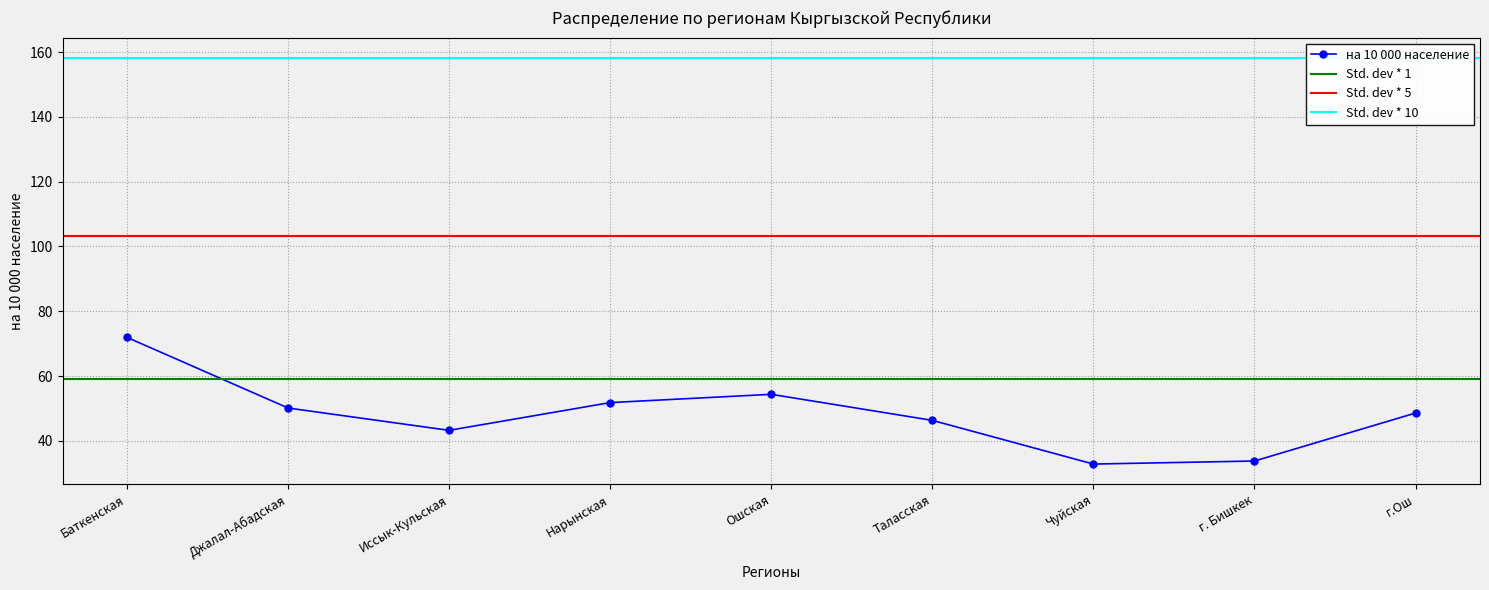

How many values exceed 48?

5